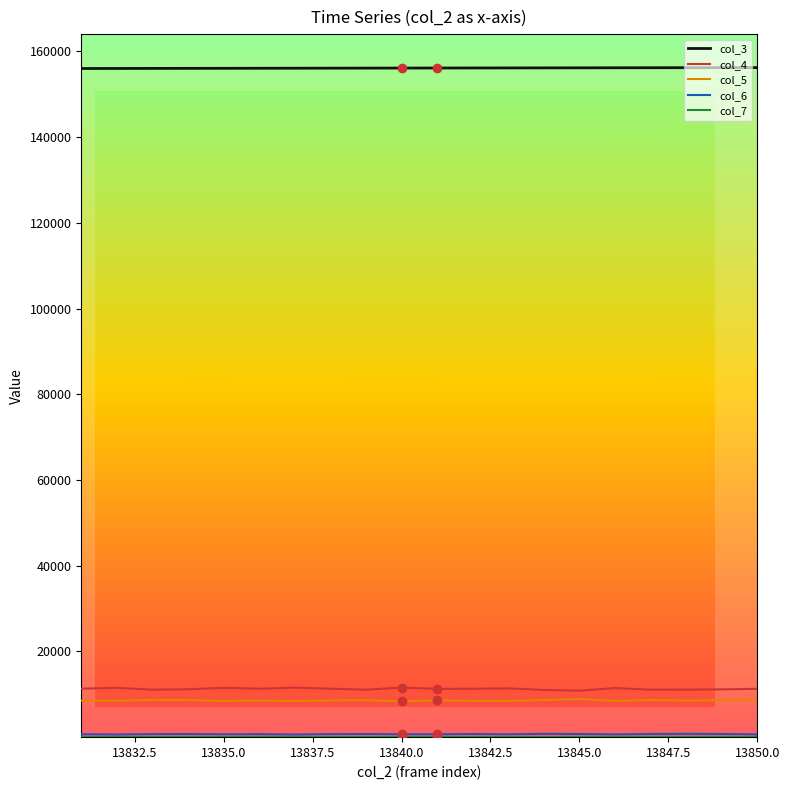

Which series has the largest total across all categories?

col_3